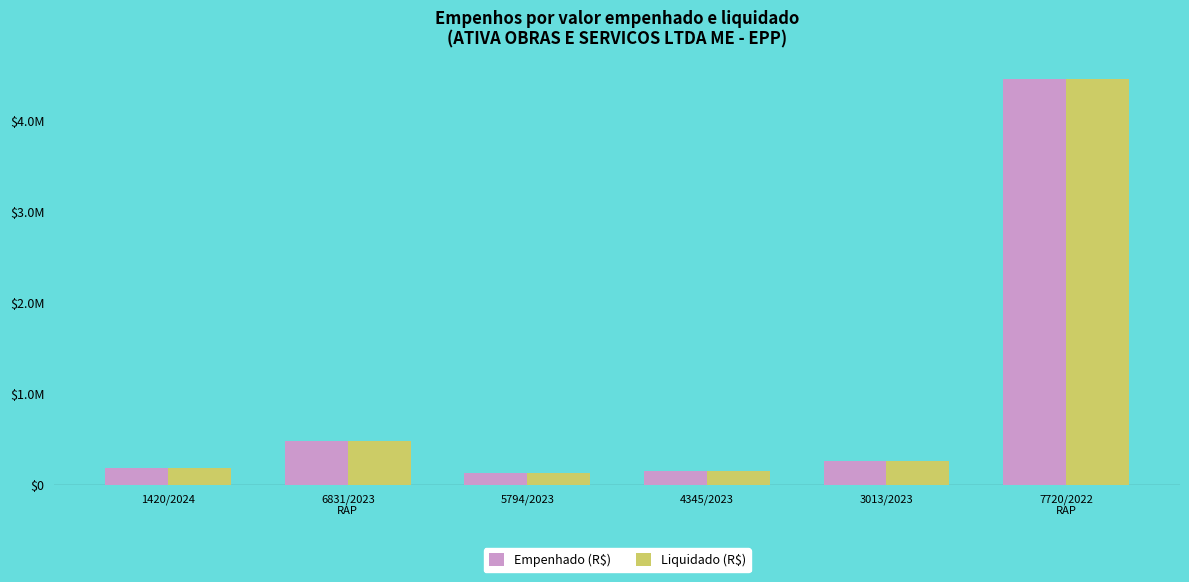

Which series changed the most between 1420/2024 and 6831/2023
RAP?

Empenhado (R$)